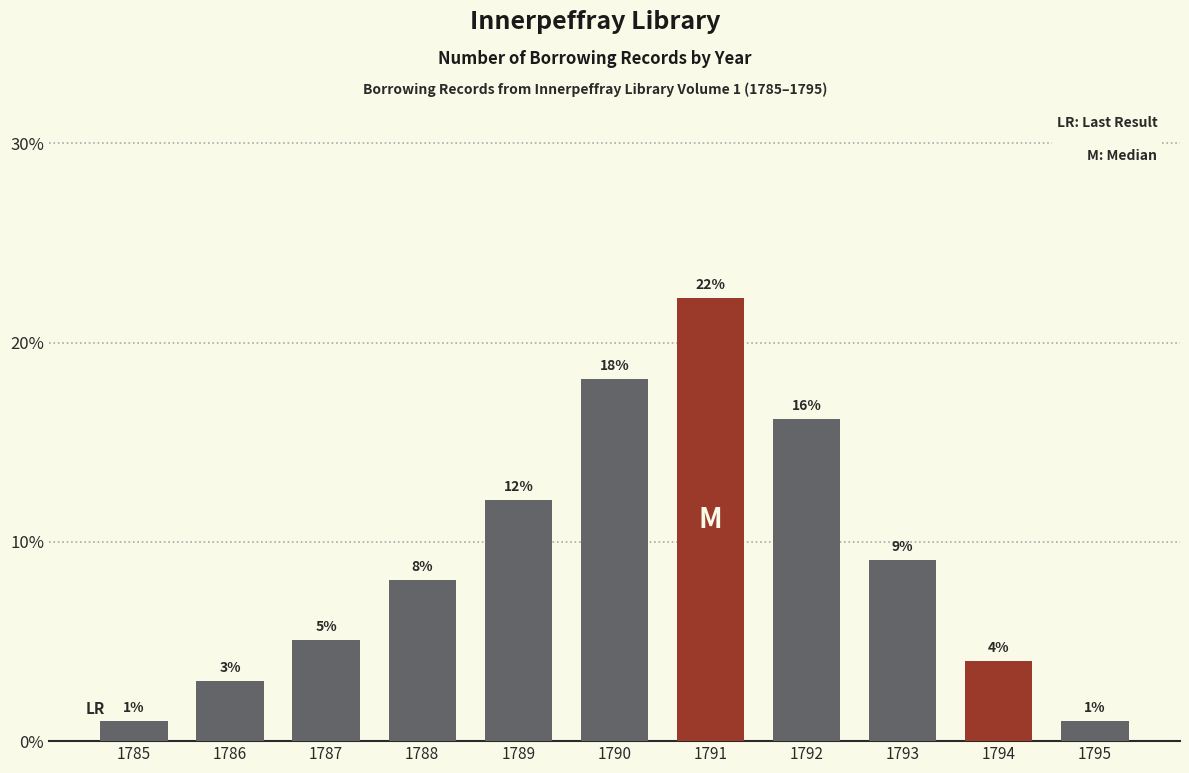

What is the value of the 9th bar from the left?

9